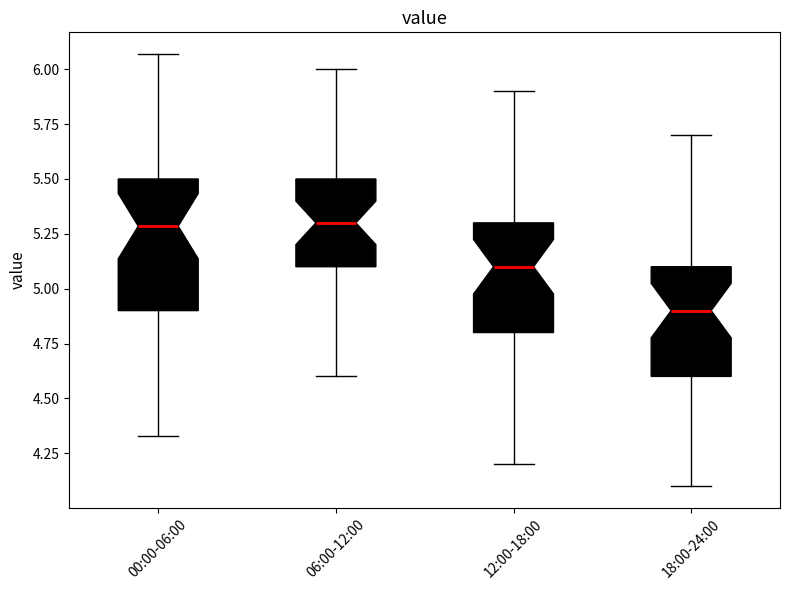

Which box is the tallest, from its lower edge to its upper edge?

00:00-06:00